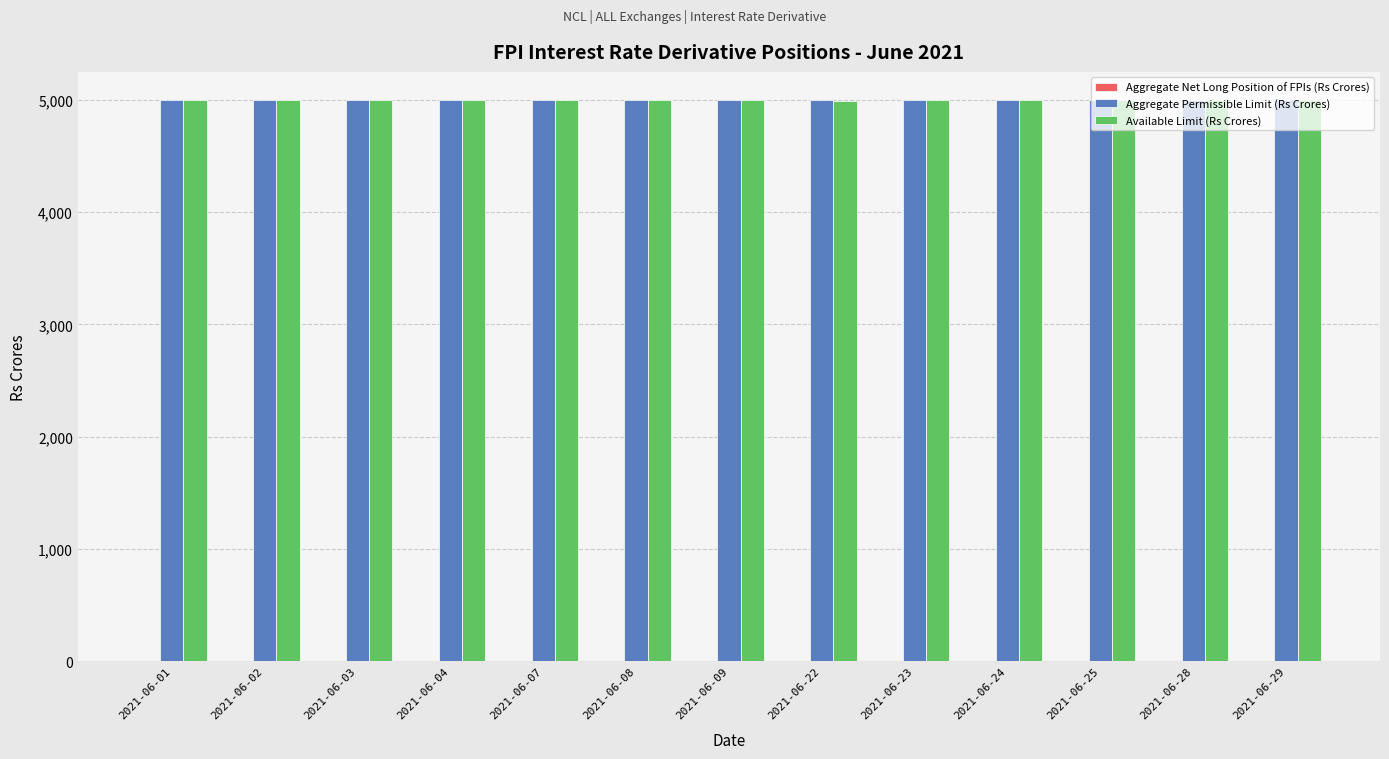

The Aggregate Permissible Limit (Rs Crores) series shows 2643.8 at 2021-06-01. True or false?

False